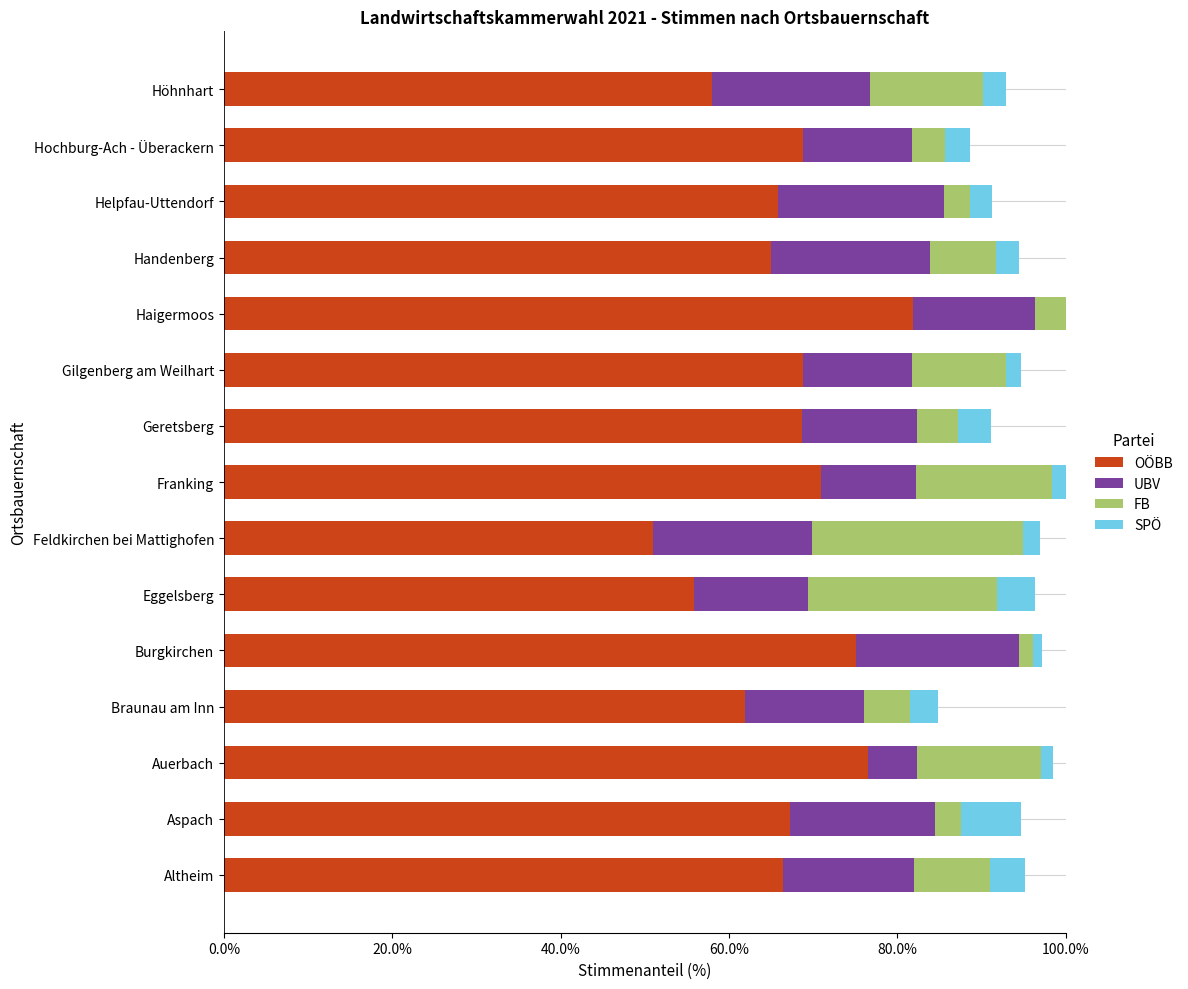

How many data points does each series have?

15